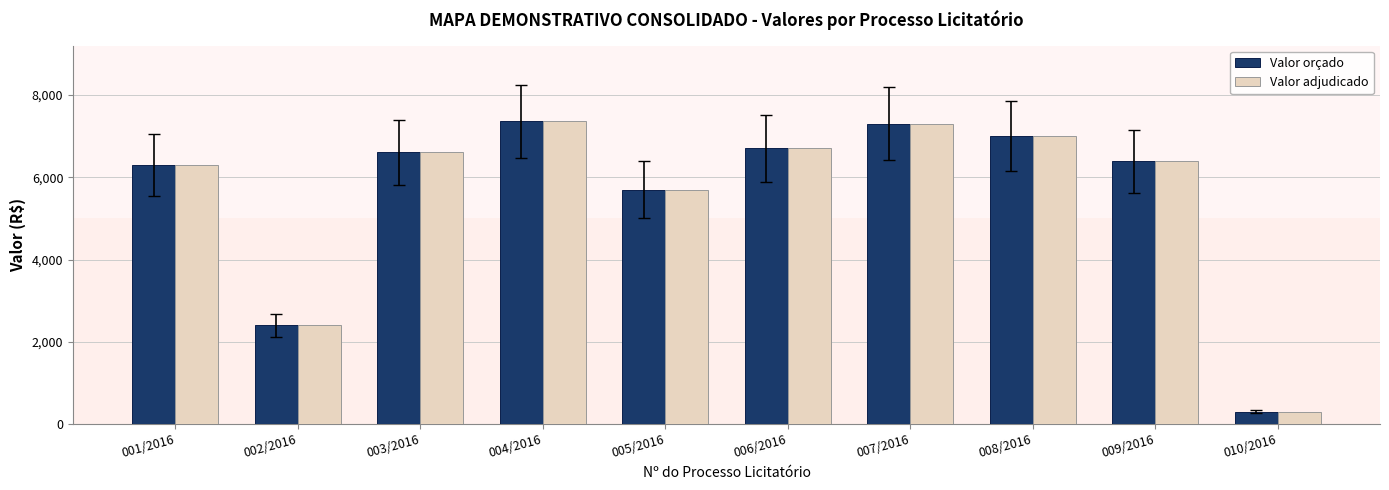

At how many categories does at least one series exceed 6926?

3